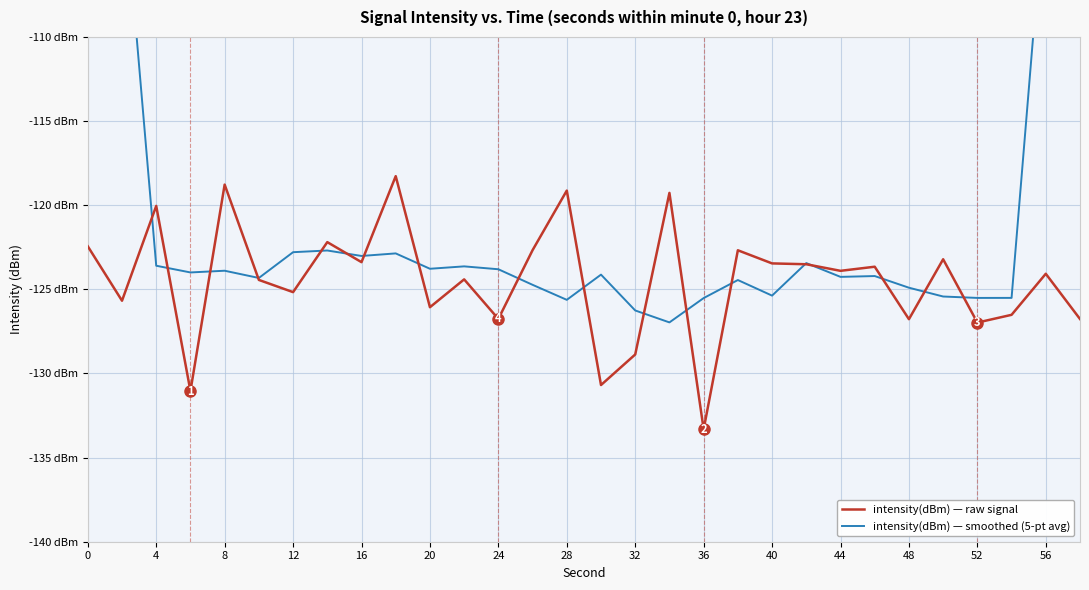

What are all the series names shown in the legend?

intensity(dBm) — raw signal, intensity(dBm) — smoothed (5-pt avg)